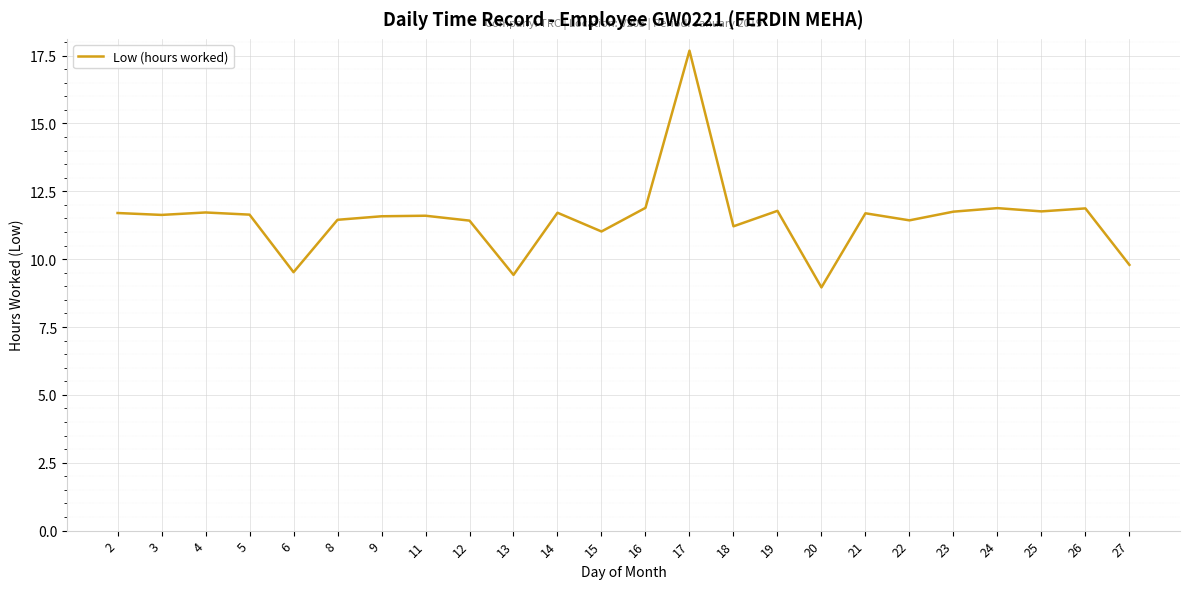

What is the approximate value at 6?

9.5